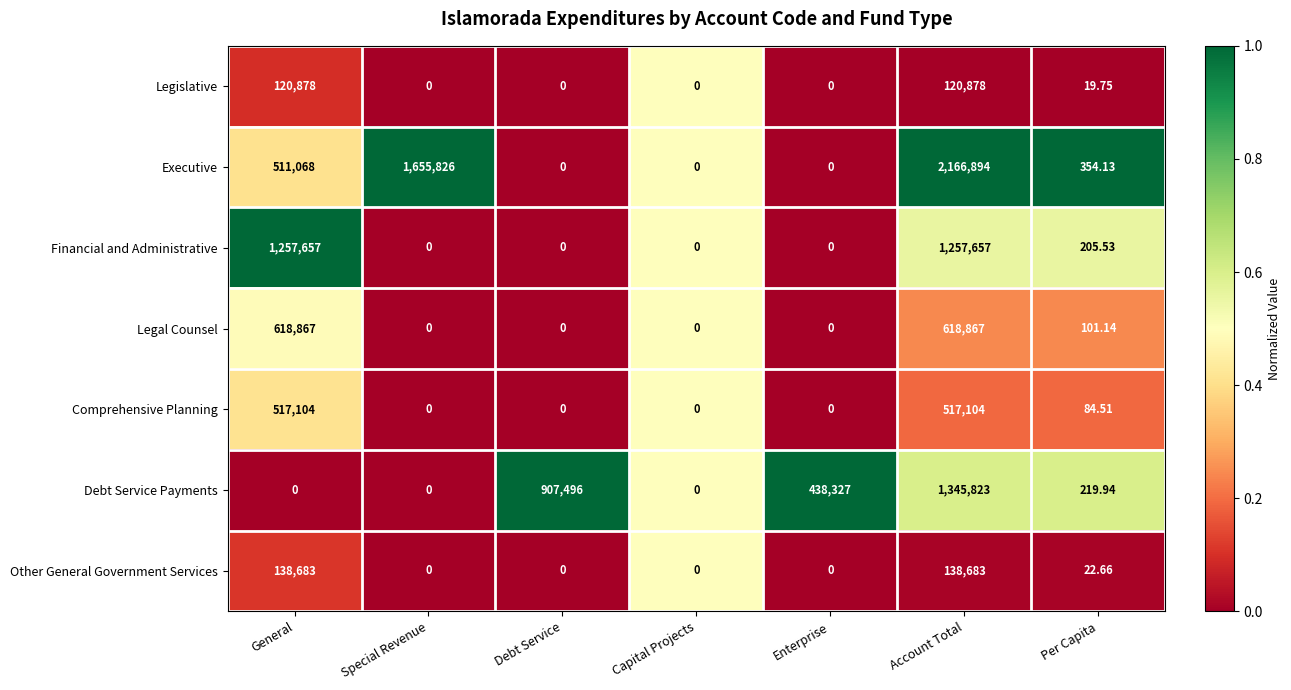

At which category is the sum across all series the highest?

Account Total